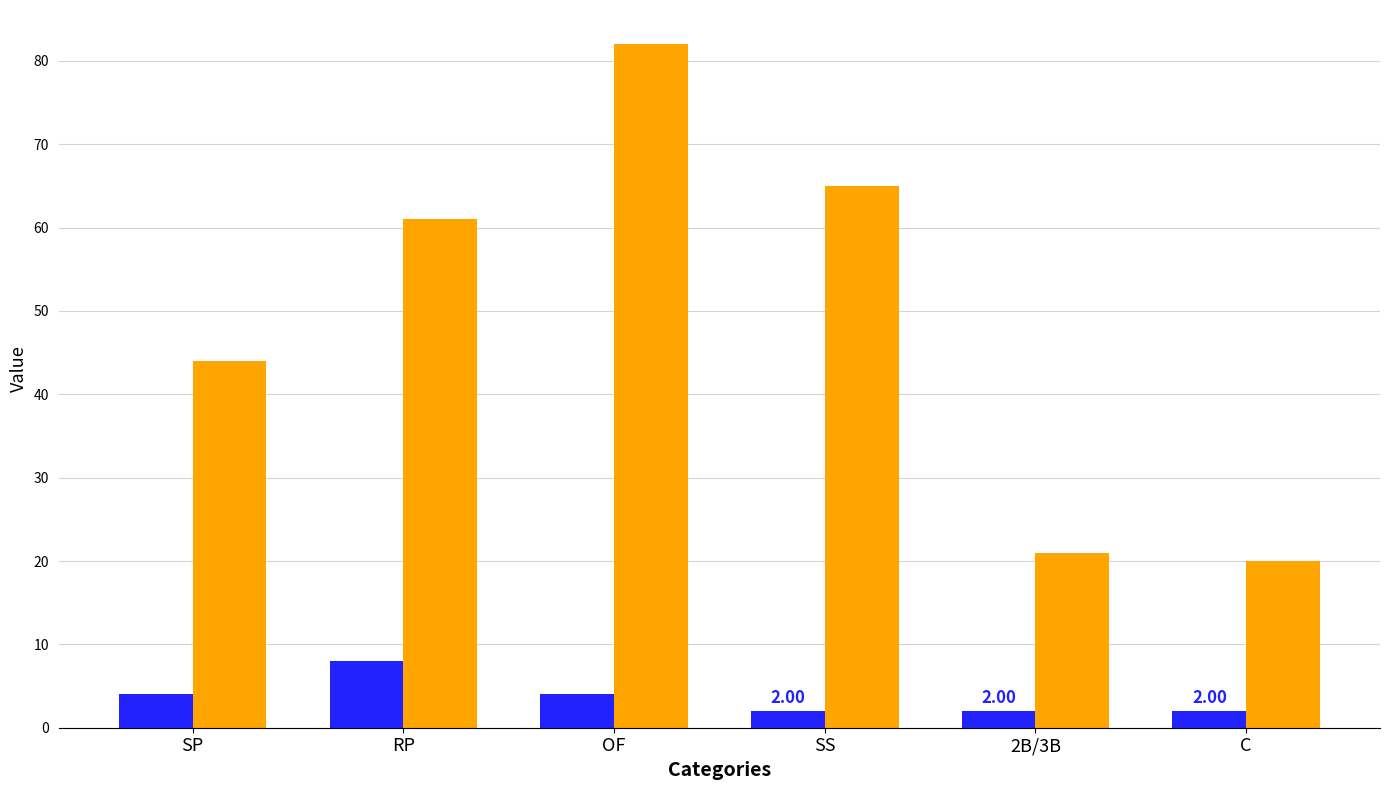

How many groups of bars are there?

6